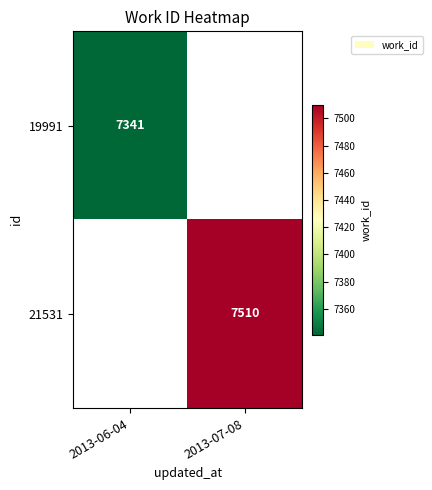

The 19991 series shows 2253 at 2013-06-04. True or false?

False